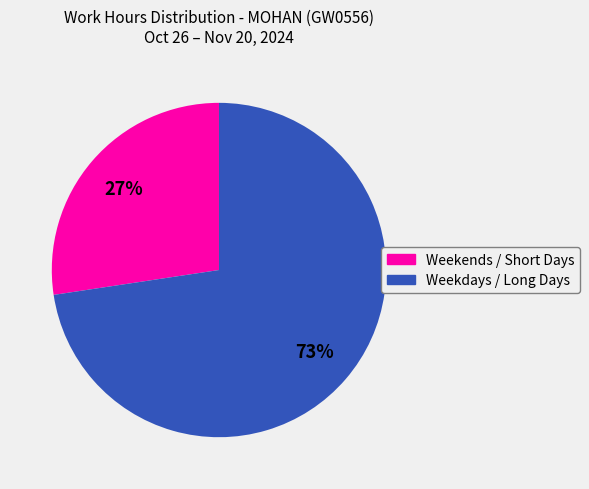

Do Weekends / Short Days and Weekdays / Long Days together represent more than half of the pie?

Yes